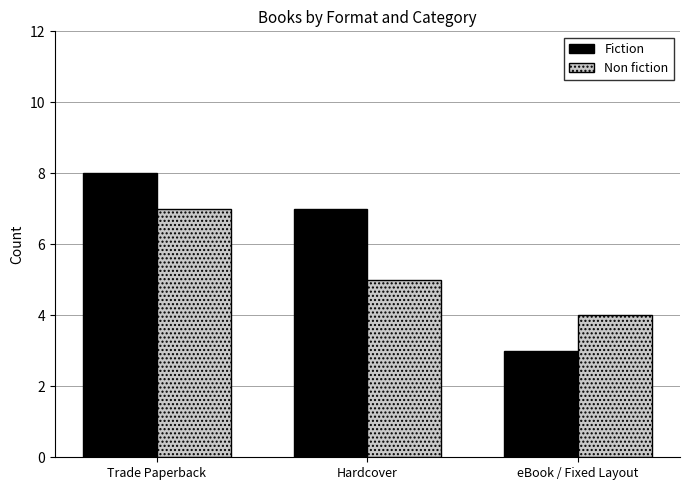

What are all the series names shown in the legend?

Fiction, Non fiction